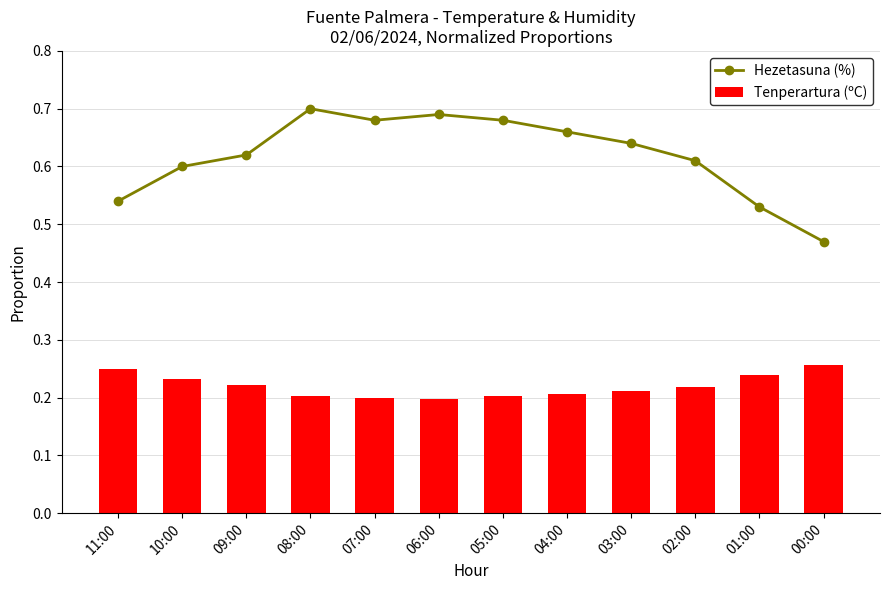

What position from the right is 06:00?

7